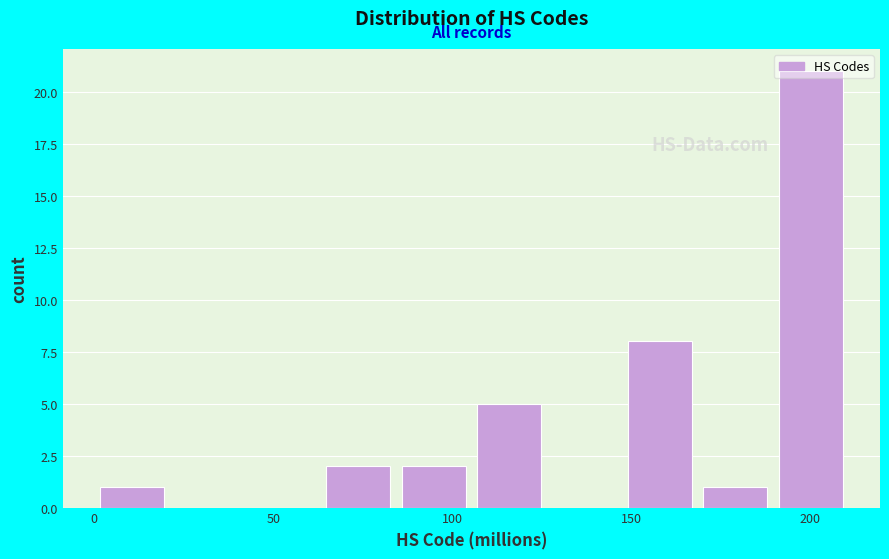

How tall is the bar that spans 85 to 105 on the x-axis? Neither the bar edges nor the heights are printed on the chart, so give them approximately, as read against the axes.

2